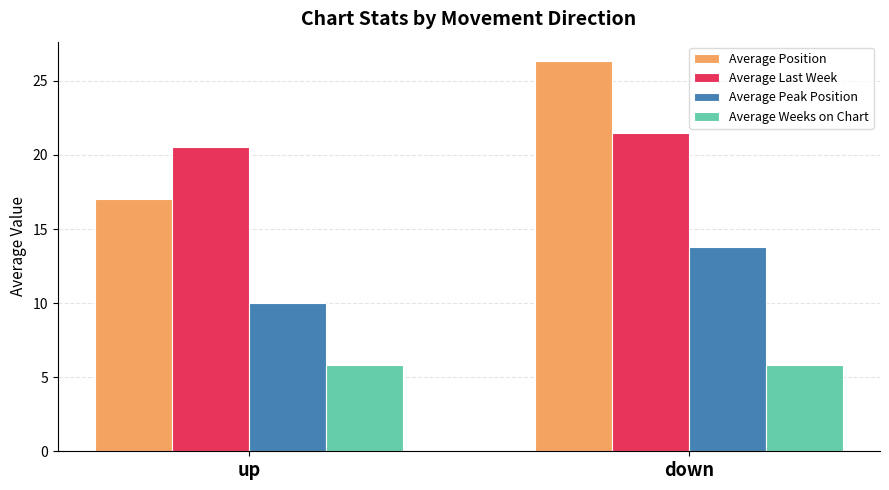

Which series has the widest spread of values?

Average Position